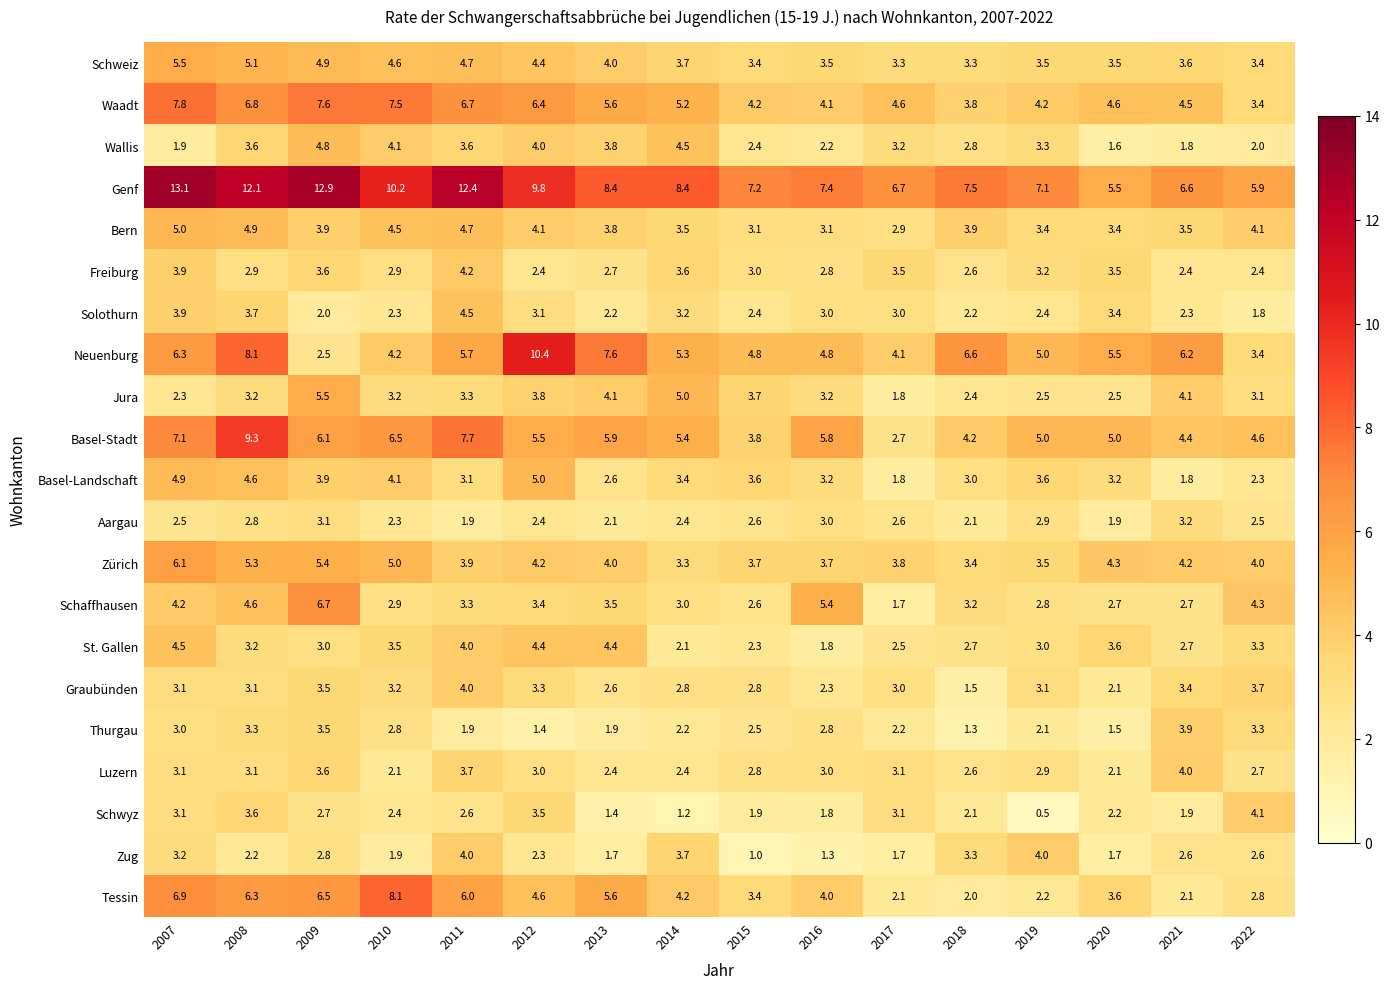

What is the difference between the maximum and minimum values in the Jura series?

3.7